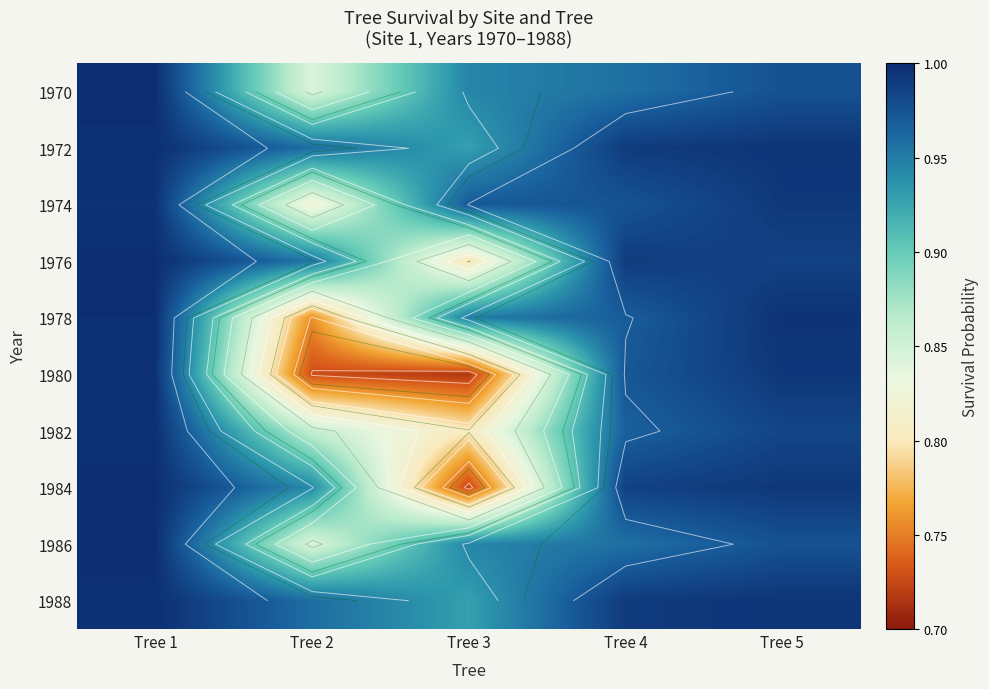

List the labels in order of 1988 value, largest first.

Tree 1, Tree 5, Tree 4, Tree 2, Tree 3